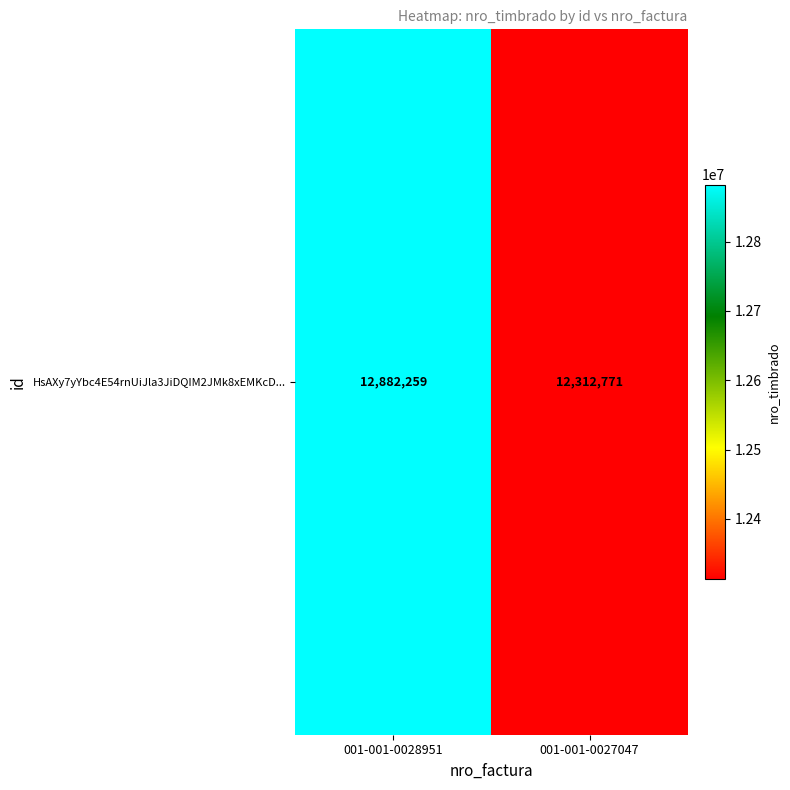

Is it true that the value at 001-001-0028951 is 12882259?

True